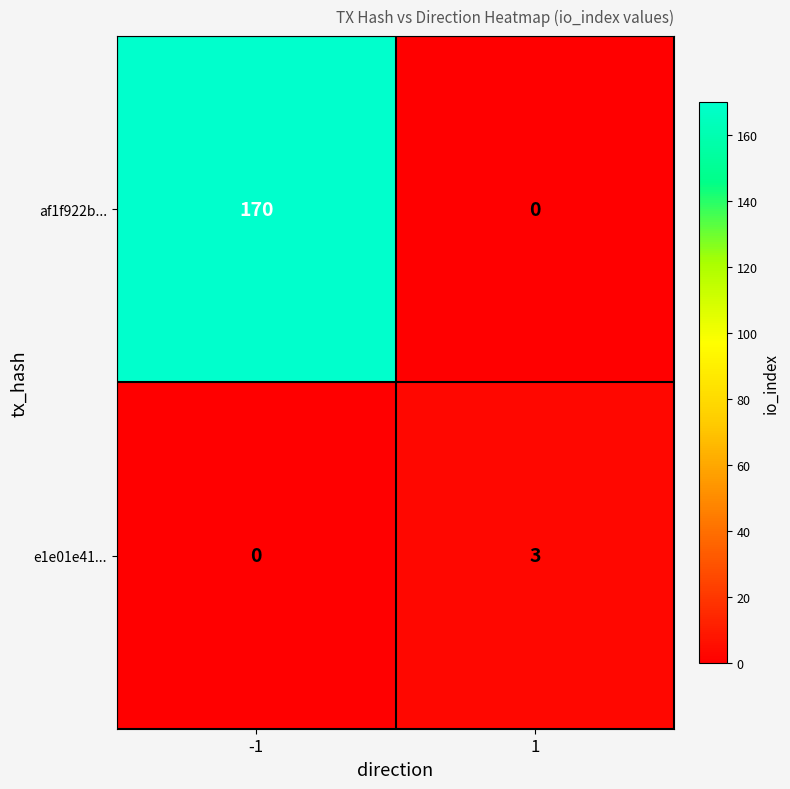

What is the difference between the highest and lowest values at -1?

170